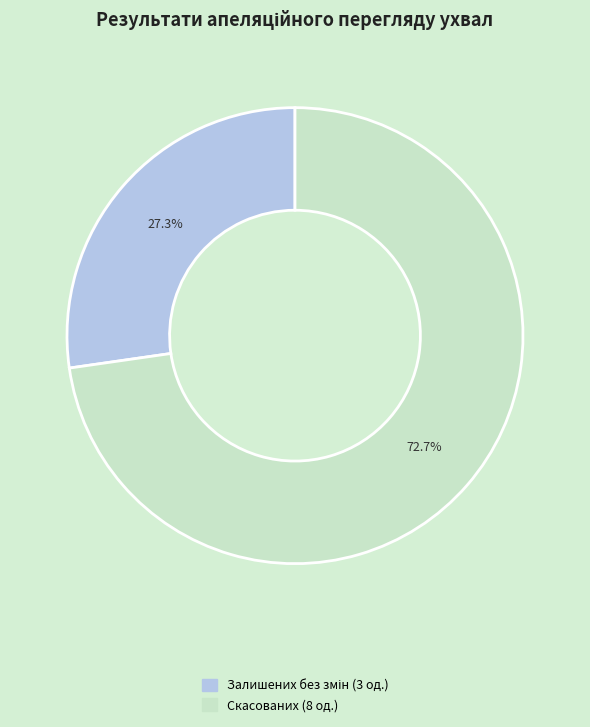

Is there any slice that represents more than half of the pie?

Yes